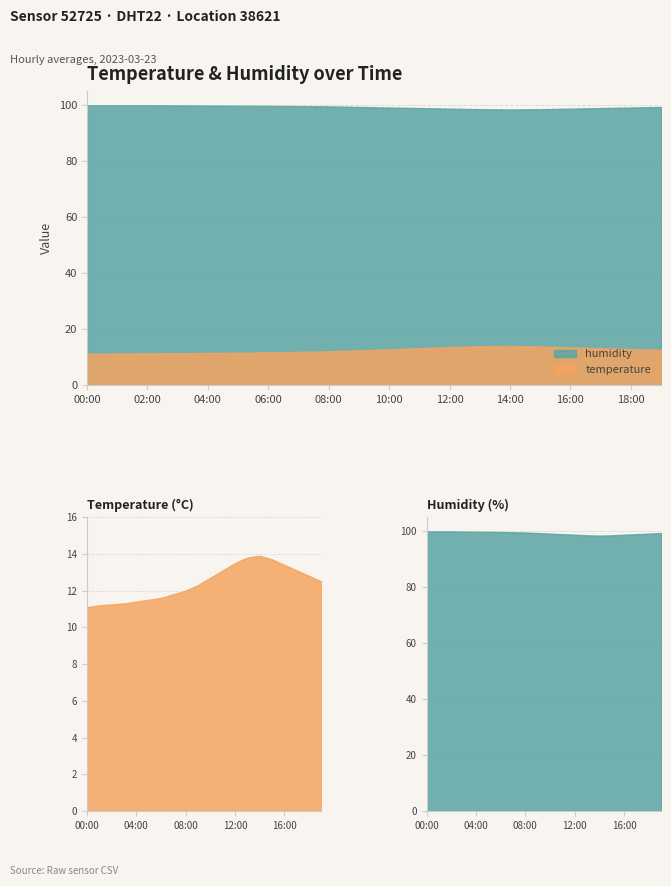

At how many categories does at least one series exceed 80?

20